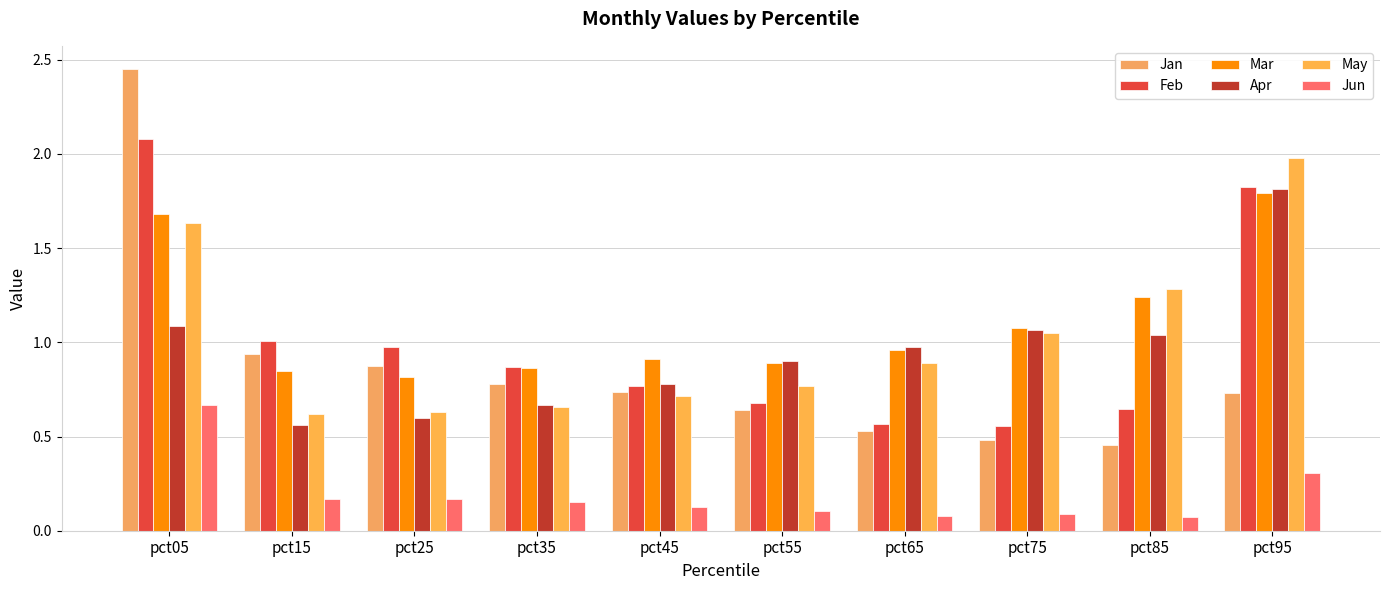

Between pct45 and pct85, which series saw the biggest shift?

May